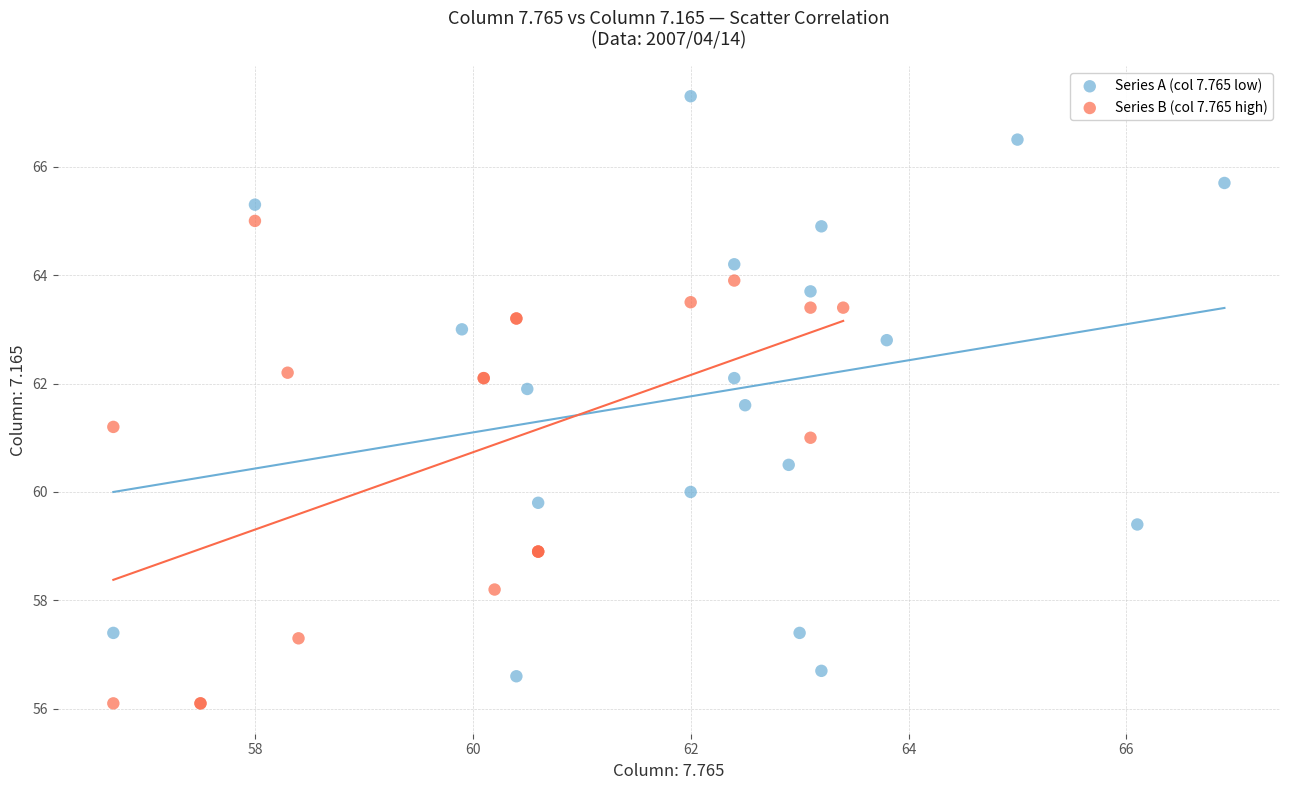

What are all the series names shown in the legend?

Series A (col 7.765 low), Series B (col 7.765 high)